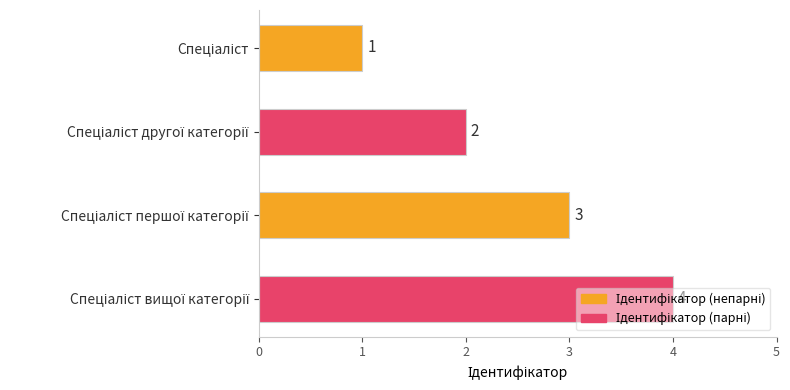

How many values are between 2 and 4?

3